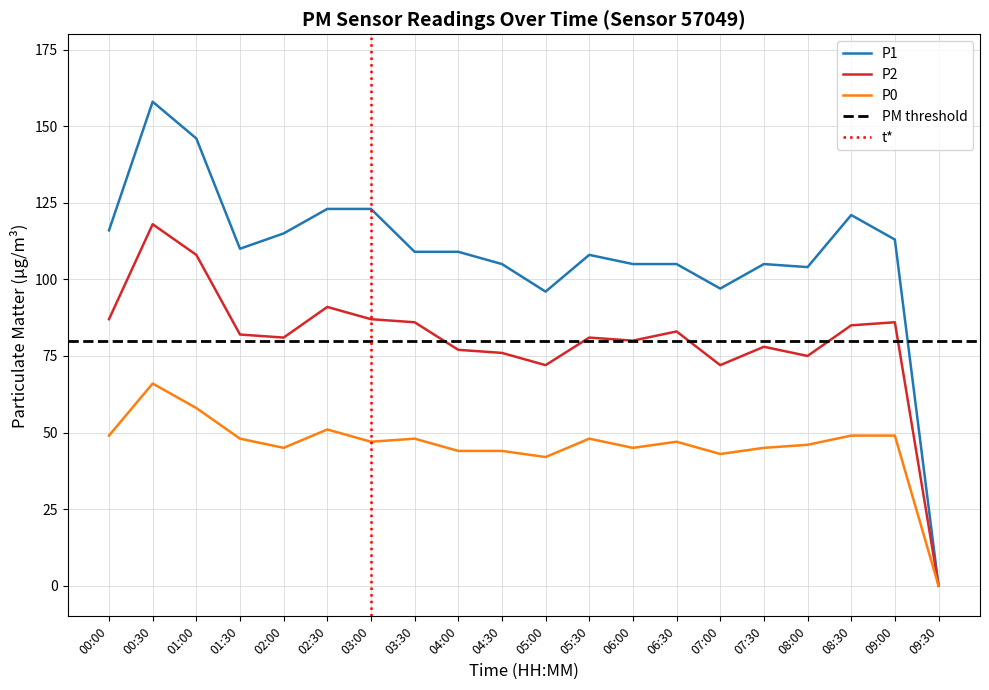

Where is the first local maximum for P2?

00:30